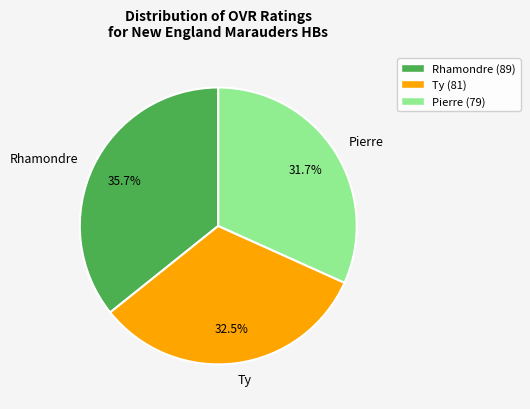

Which category has the biggest portion of the pie?

Rhamondre